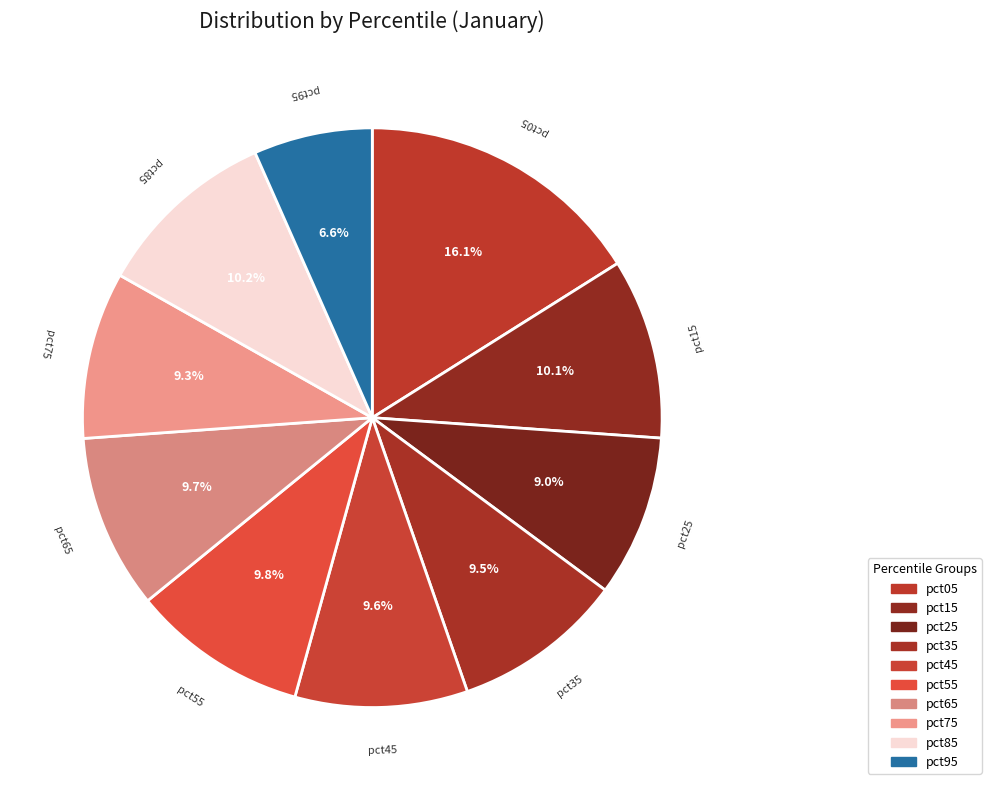

What is the largest slice in the pie chart?

pct05